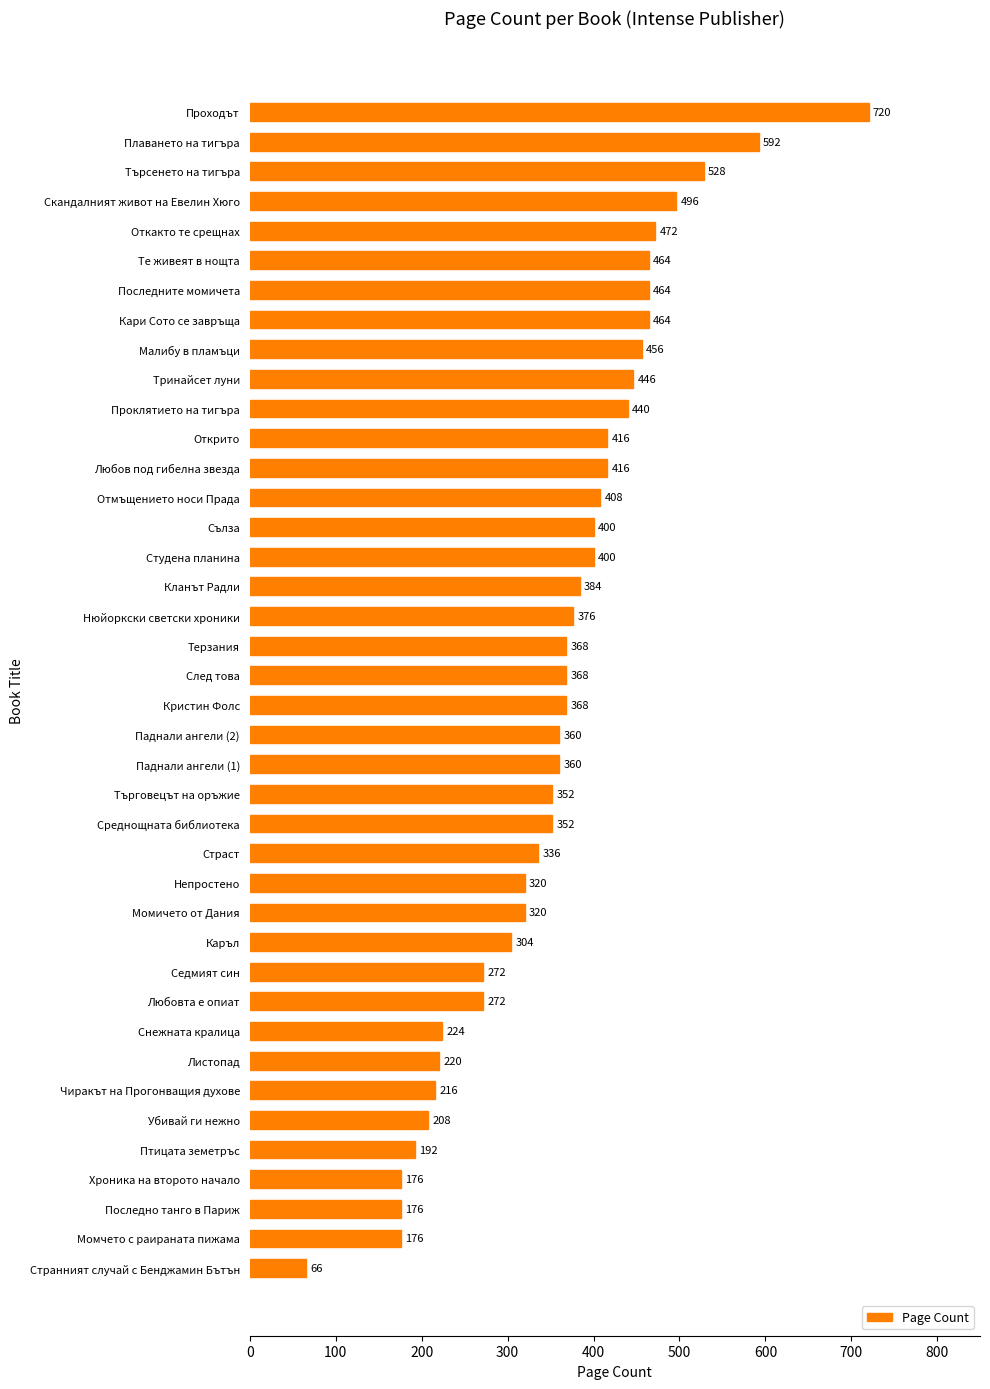

What is the smallest value displayed?

66